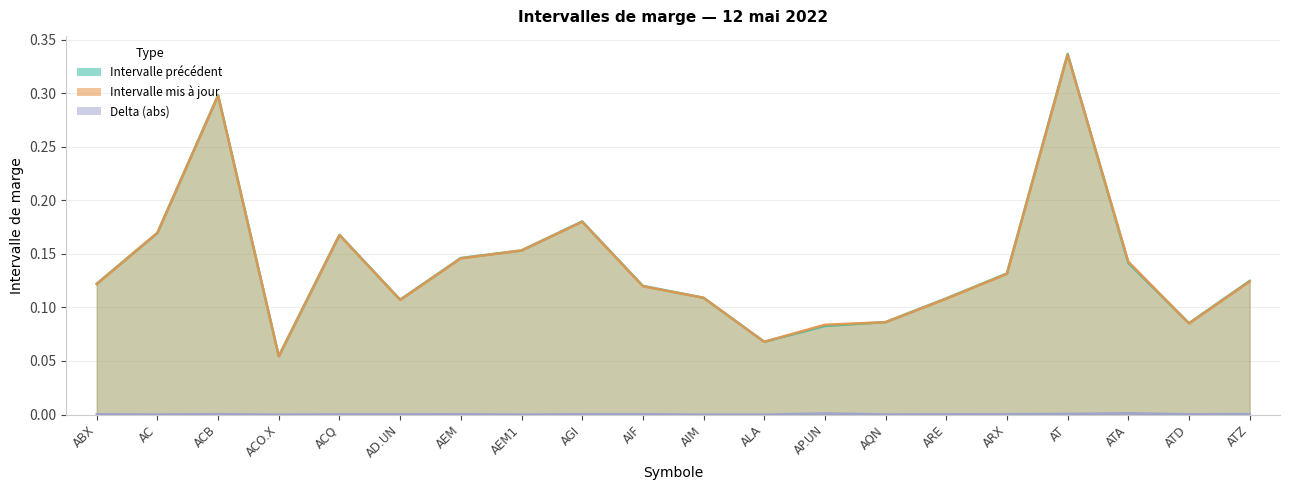

Between AC and AQN, which series saw the biggest shift?

Intervalle mis à jour